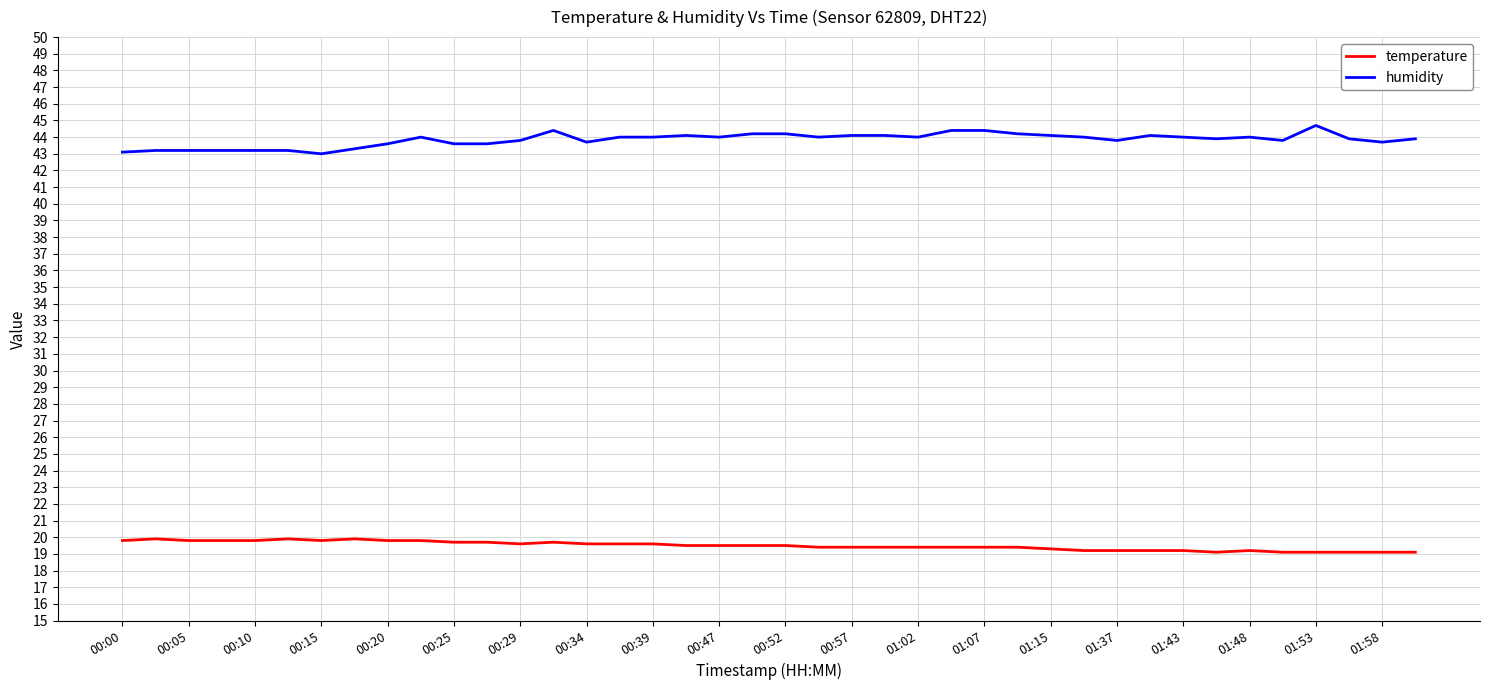

True or false: temperature and humidity cross at least once.

False